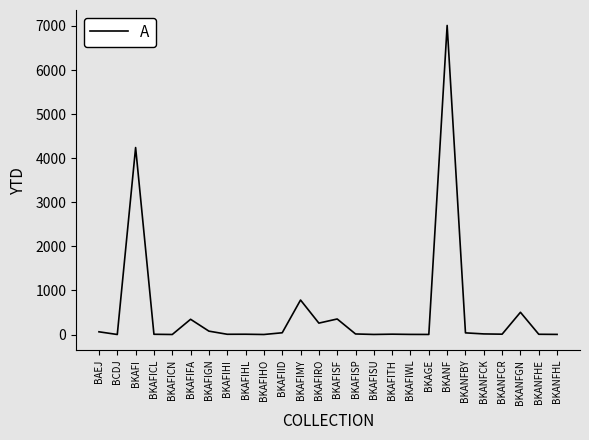

At which label is the value closest to 3506?

BKAFI